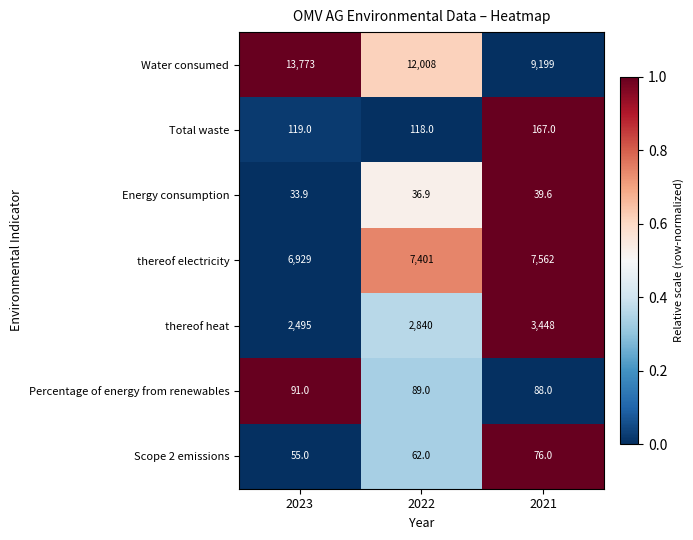

Reading left to right, transcribe all the data shown in this chart.

Water consumed: 2023=13773.0	2022=12008.0	2021=9199.0
Total waste: 2023=119.0	2022=118.0	2021=167.0
Energy consumption: 2023=33.9	2022=36.9	2021=39.6
thereof electricity: 2023=6929.0	2022=7401.0	2021=7562.0
thereof heat: 2023=2495.0	2022=2840.0	2021=3448.0
Percentage of energy from renewables: 2023=91.0	2022=89.0	2021=88.0
Scope 2 emissions: 2023=55.0	2022=62.0	2021=76.0